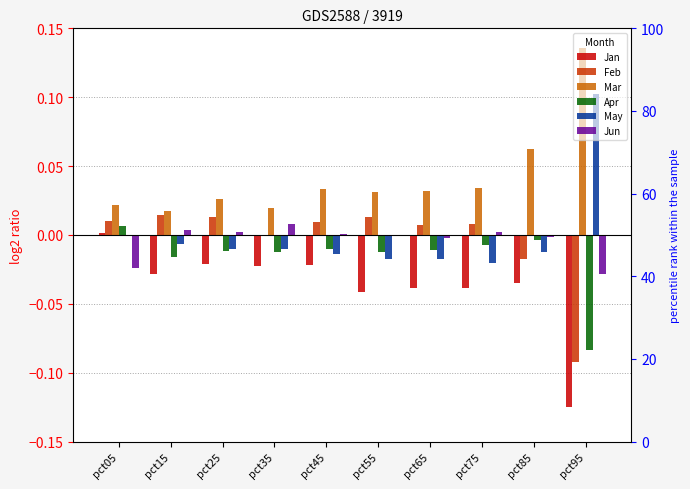

The value of Apr at pct05 is 0.0. True or false?

True